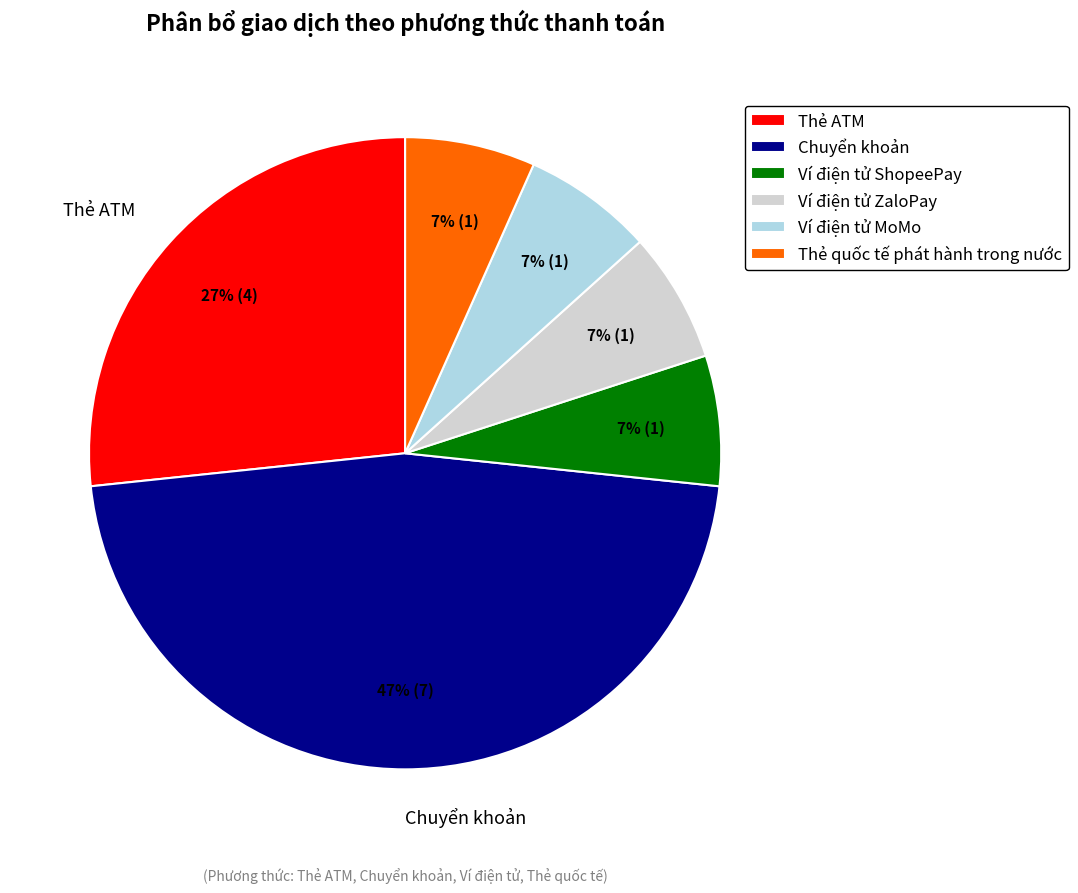

Do Chuyển khoản and Thẻ quốc tế phát hành trong nước together represent more than half of the pie?

Yes